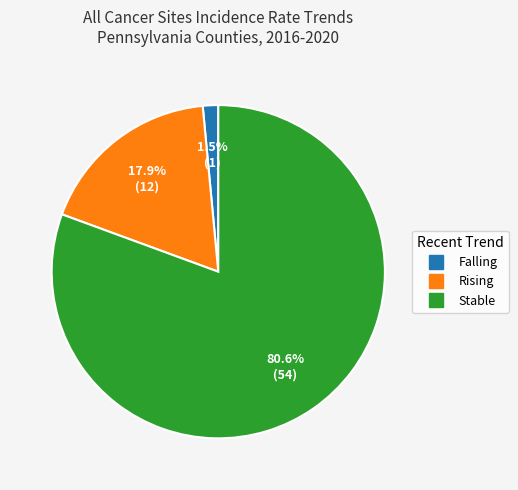

Does any single category account for the majority?

Yes